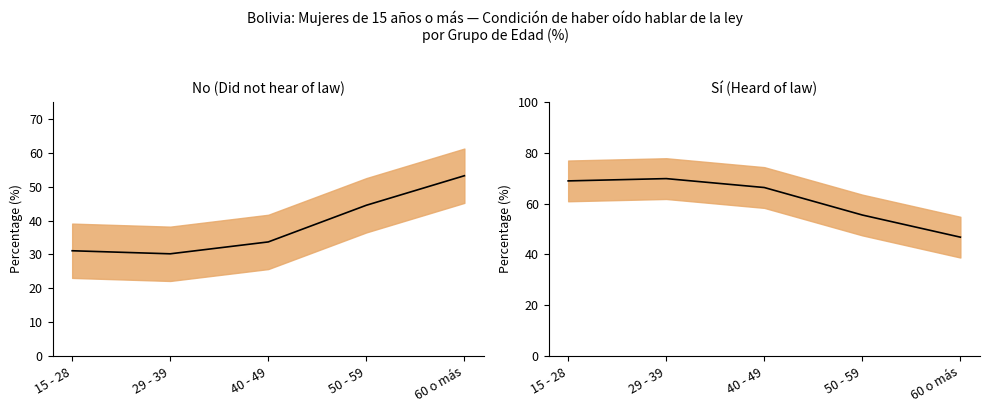

List the series in order of their overall mean, lowest first.

No (mean), Sí (mean)